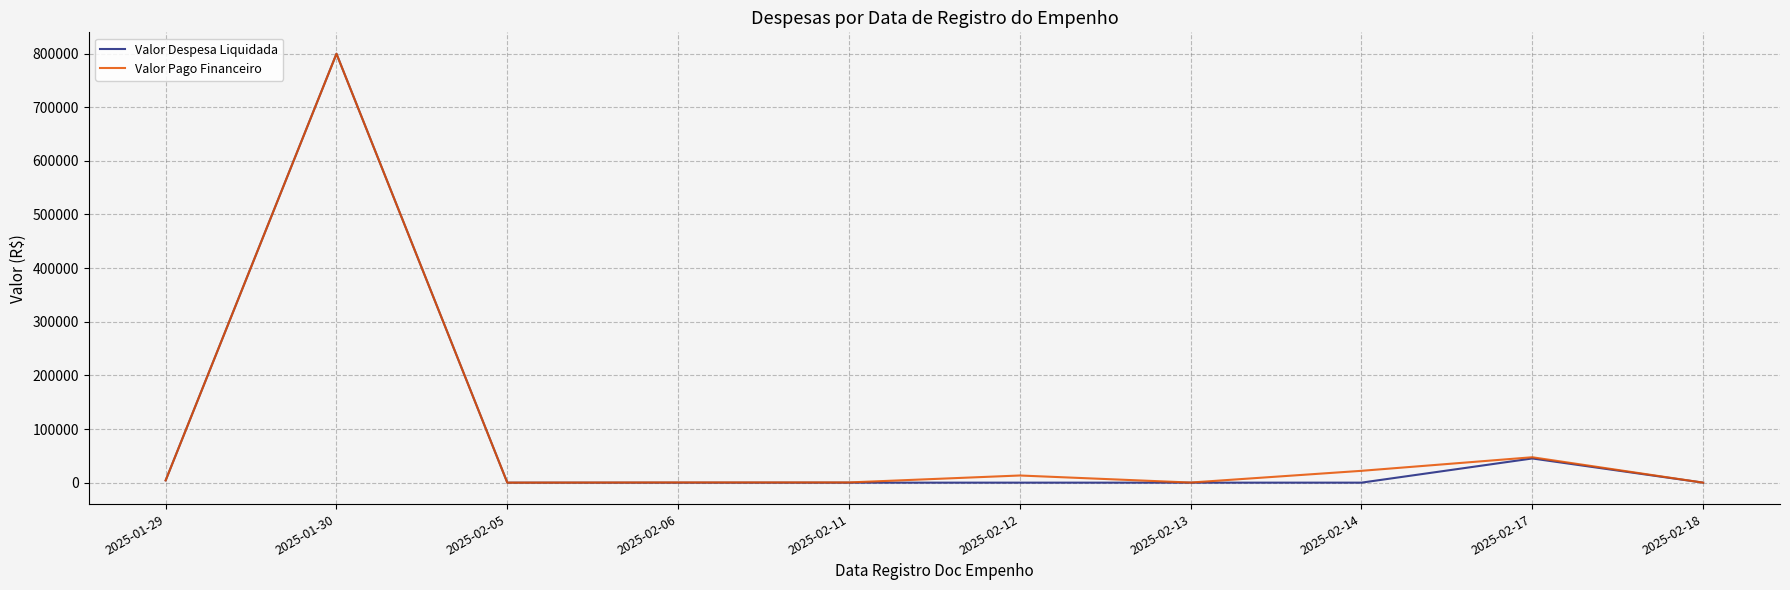

At which label is Valor Pago Financeiro closest to 399813?

2025-02-17